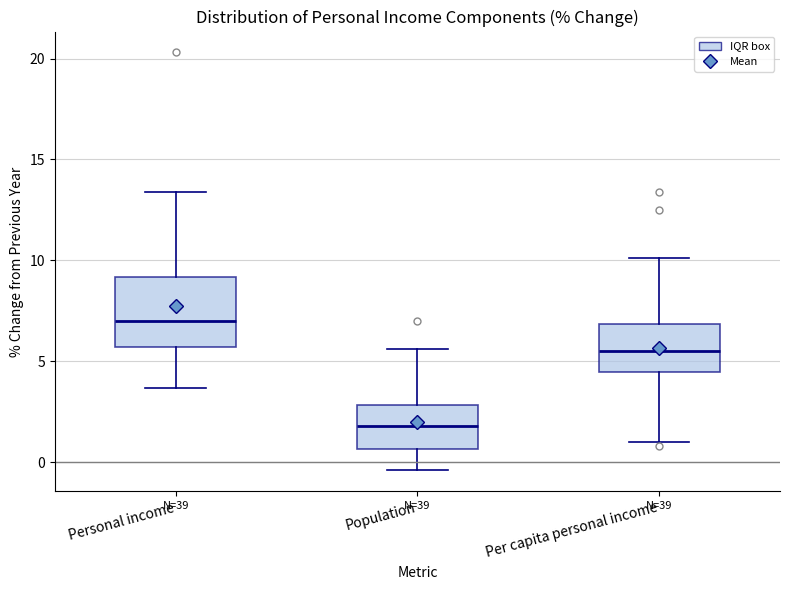

Comparing the boxes themselves (not the whiskers), which one is the tallest?

Personal income